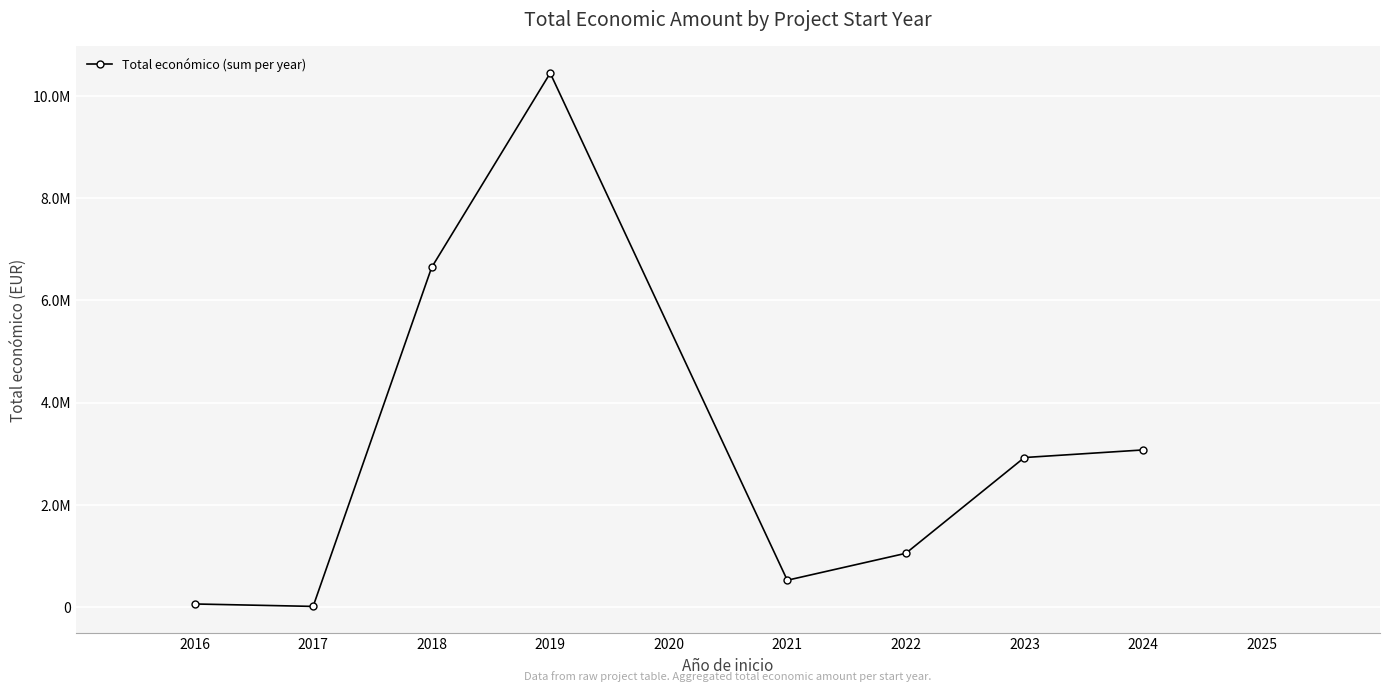

The chart shows a value of 1538617 at 2023. True or false?

False